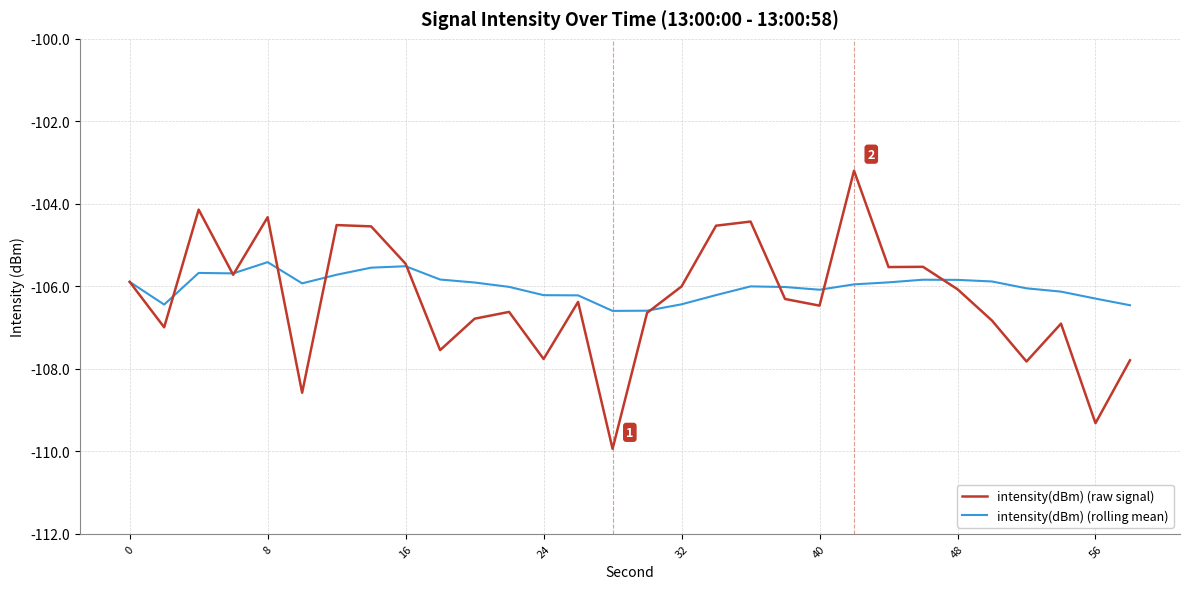

What is the difference between the maximum and second lowest values in the intensity(dBm) (raw signal) series?

6.1